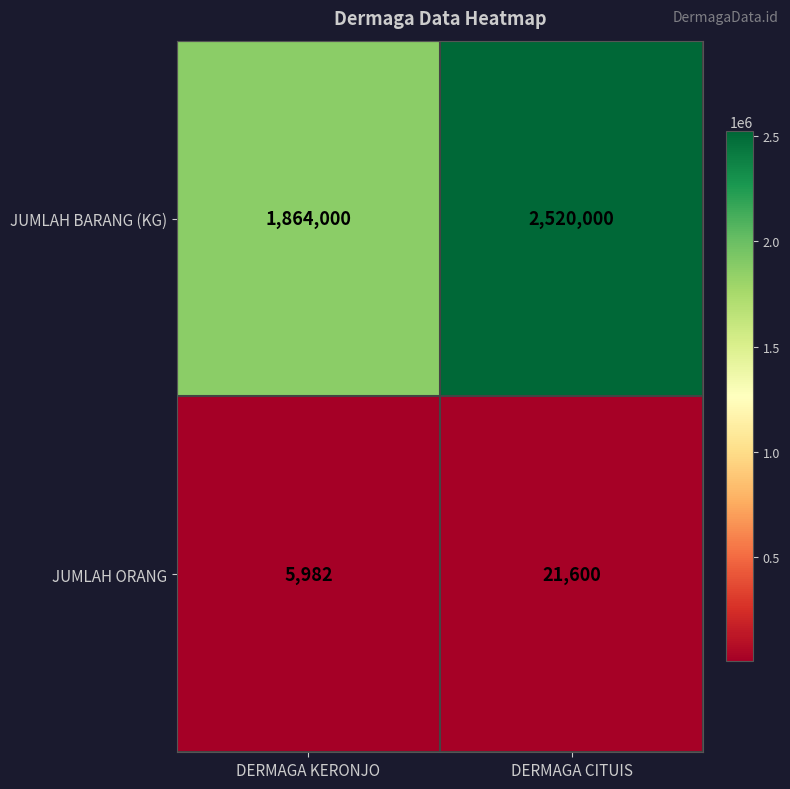

What is the difference between the maximum and minimum values in the JUMLAH ORANG series?

15618